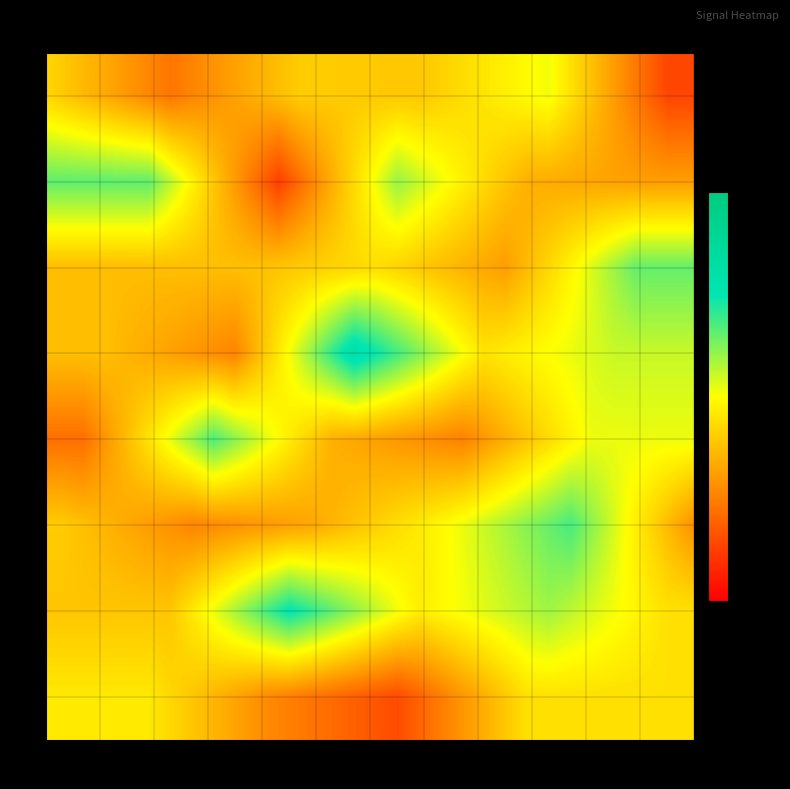

Which series has the largest total across all categories?

1